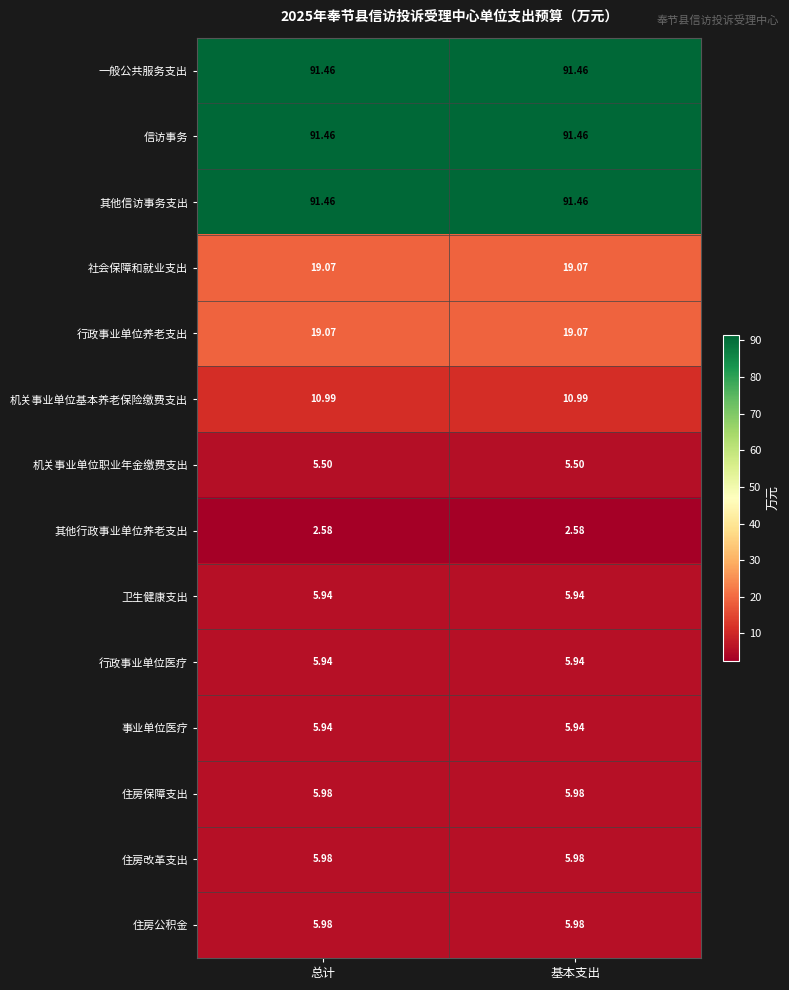

Is the value of 一般公共服务支出 at 基本支出 greater than the value of 行政事业单位养老支出 at 总计?

Yes